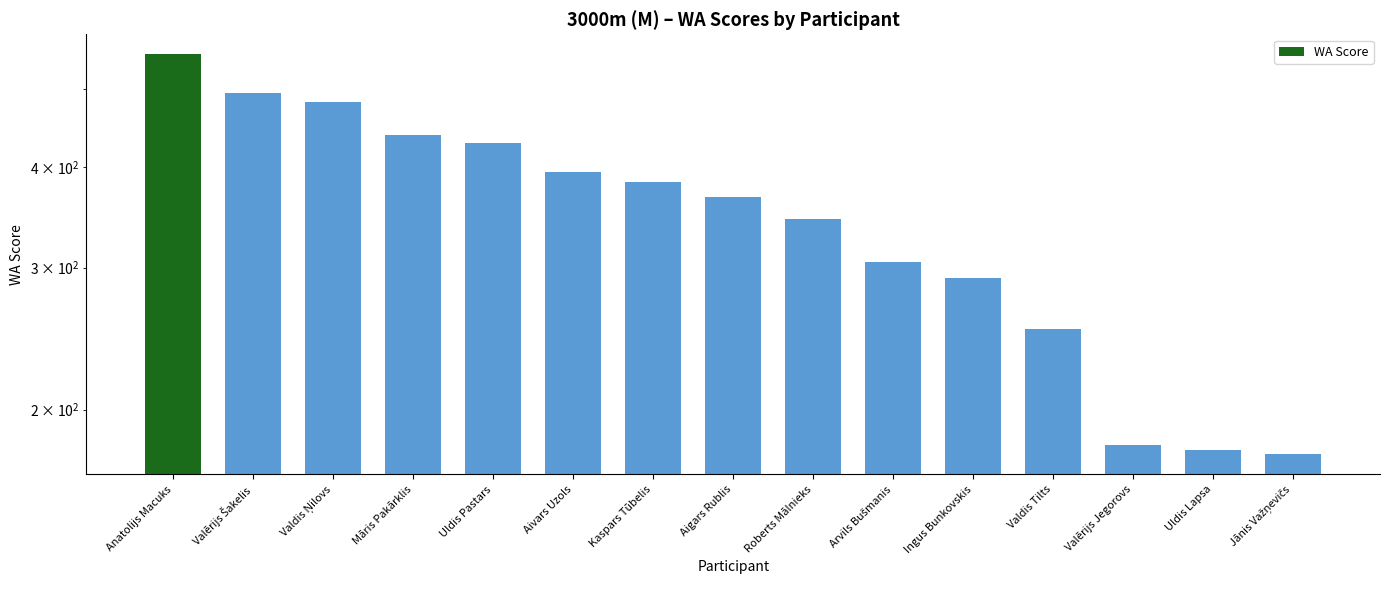

Rank the categories by value from highest to lowest.

Anatolijs Macuks, Valērijs Šakelis, Valdis Ņilovs, Māris Pakārklis, Uldis Pastars, Aivars Uzols, Kaspars Tūbelis, Aigars Rublis, Roberts Mālnieks, Arvils Bušmanis, Ingus Bunkovskis, Valdis Tilts, Valērijs Jegorovs, Uldis Lapsa, Jānis Važņevičs